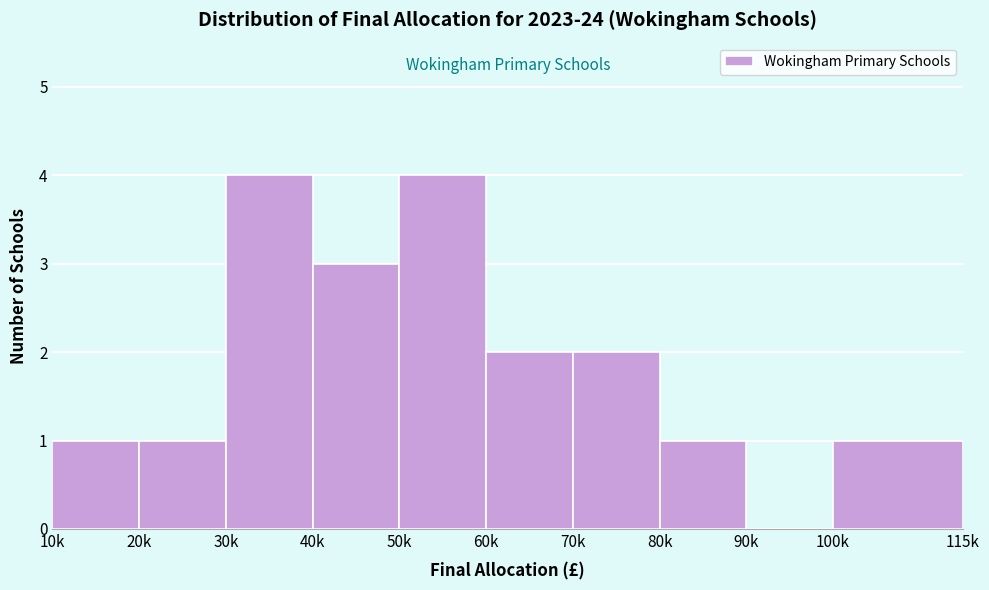

Reading left to right, transcribe all the data shown in this chart.

10k=1	20k=1	30k=4	40k=3	50k=4	60k=2	70k=2	80k=1	90k=0	100k=1